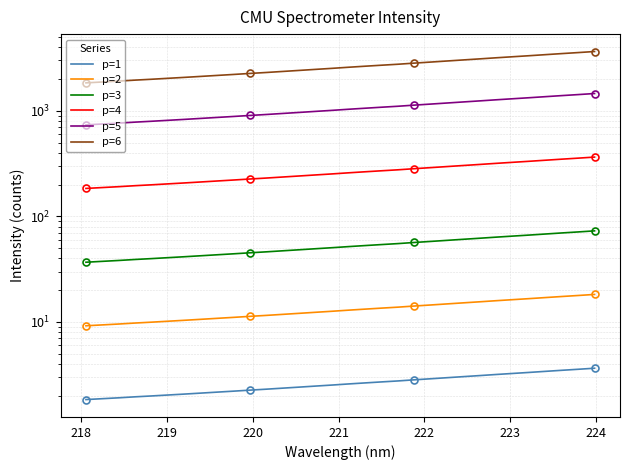

True or false: p=2 and p=5 intersect in this chart.

False